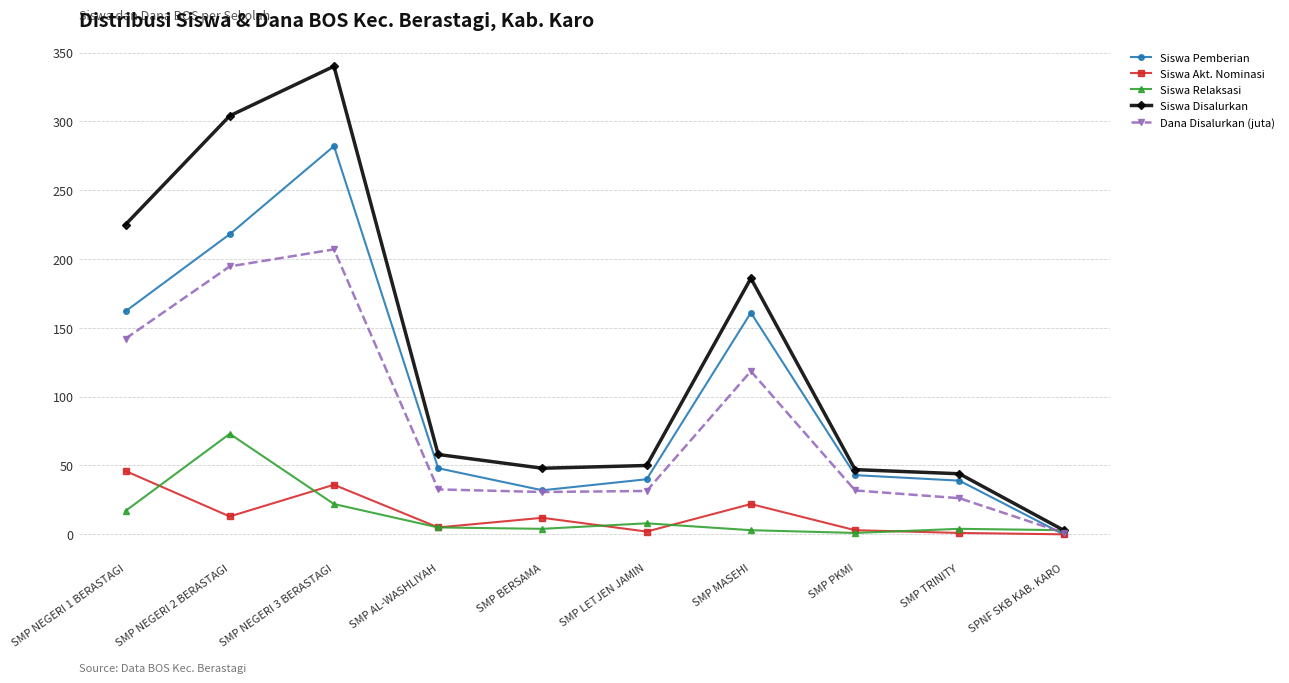

What is the spread (max minus min) of values at SPNF SKB KAB. KARO?

3.0